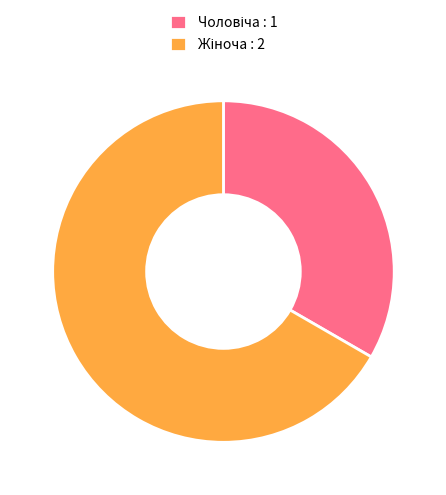

How many slices are in this pie chart?

2